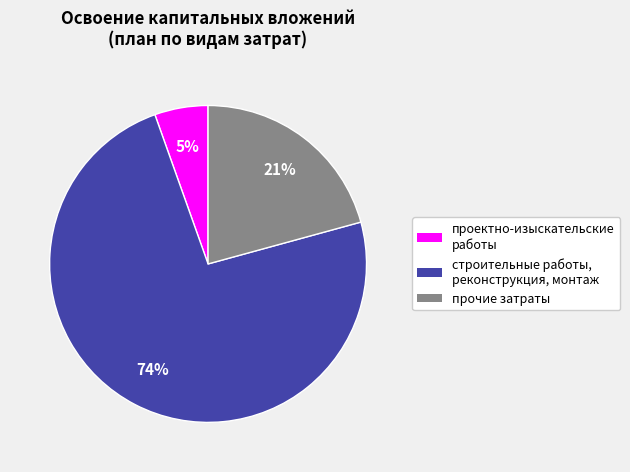

To the nearest percent, what is the combined percentage of проектно-изыскательские работы and прочие затраты?

26%